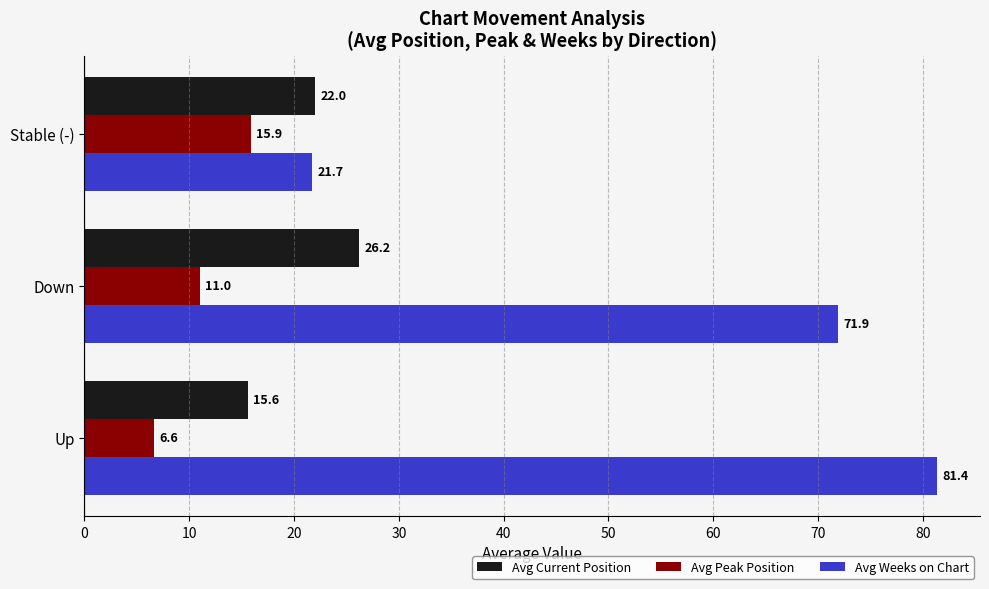

Which series has the widest spread of values?

Avg Weeks on Chart